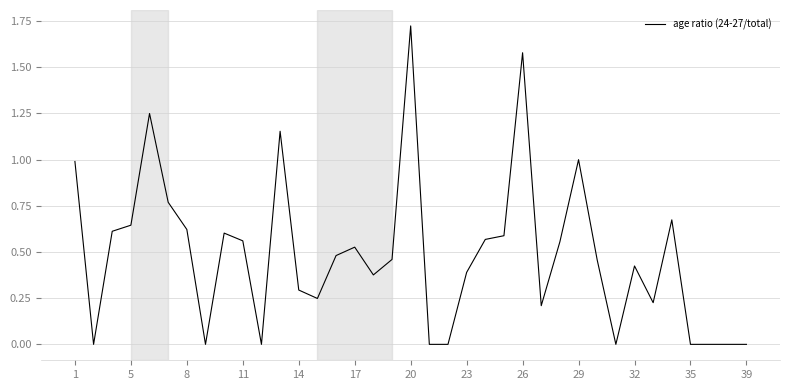

Does the chart display data point markers on the line(s)?

No